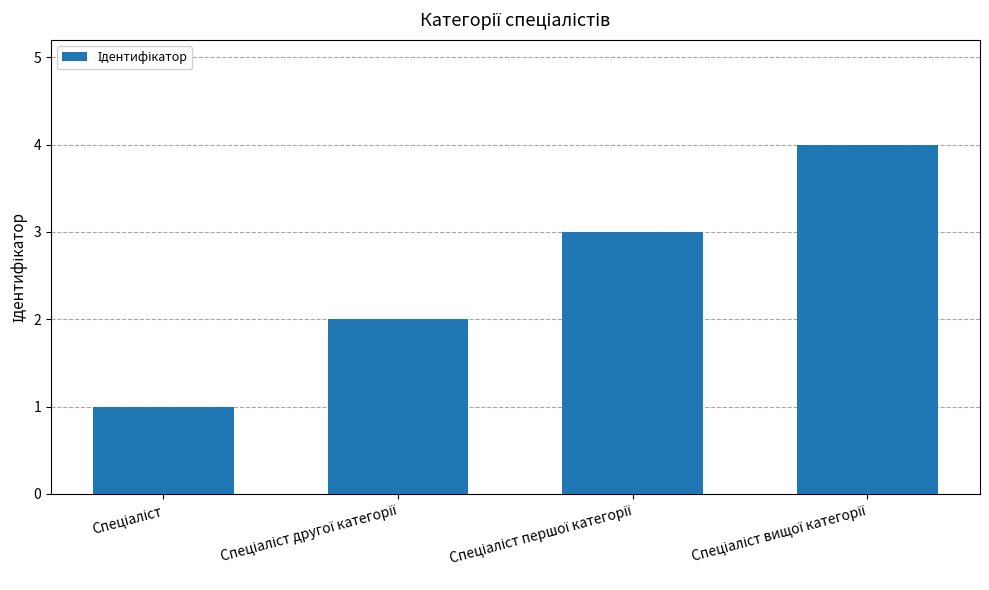

What is the maximum value shown in the chart?

4